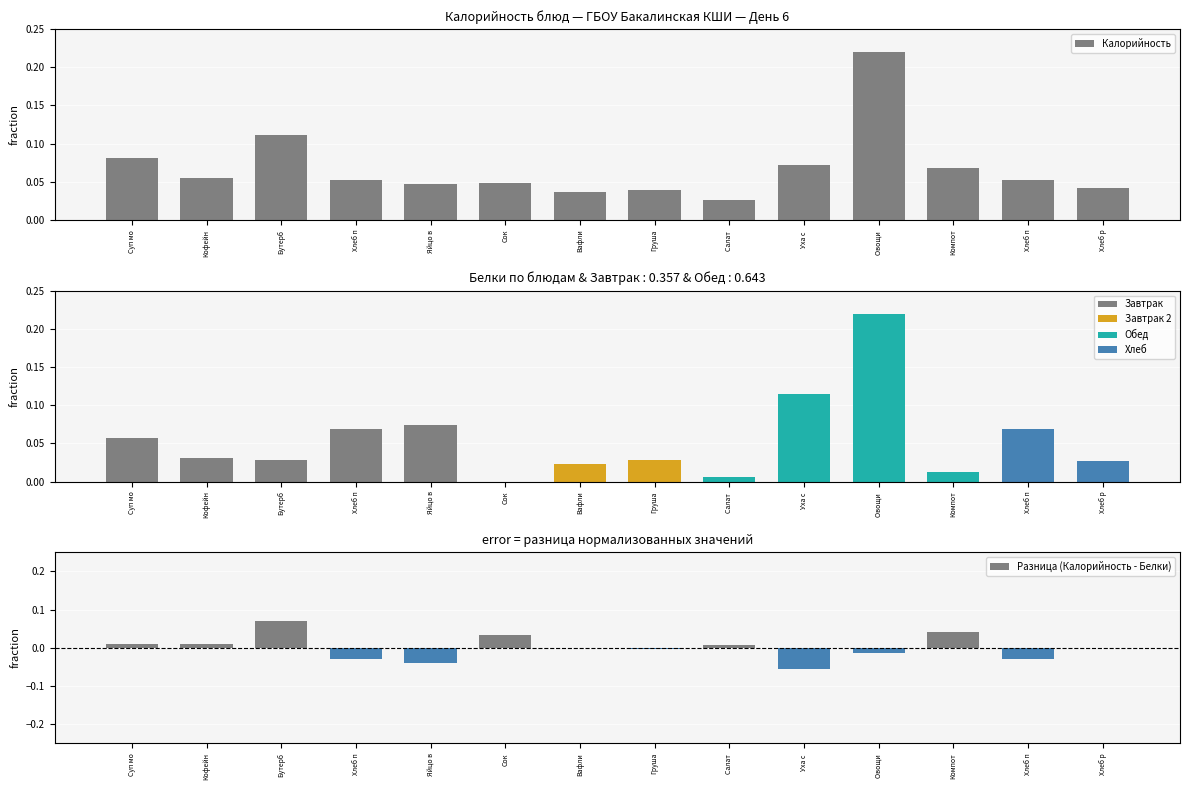

Reading right to left, transcribe all the data shown in this chart.

Калорийность: Хлеб р=0.0	Хлеб п=0.1	Компот=0.1	Овощи =0.2	Уха с =0.1	Салат =0.0	Груша=0.0	Вафли=0.0	Сок=0.0	Яйцо в=0.0	Хлеб п=0.1	Бутерб=0.1	Кофейн=0.1	Суп мо=0.1
Разница (Калорийность - Белки): Хлеб р=0.0	Хлеб п=-0.0	Компот=0.0	Овощи =-0.0	Уха с =-0.1	Салат =0.0	Груша=-0.0	Вафли=0.0	Сок=0.0	Яйцо в=-0.0	Хлеб п=-0.0	Бутерб=0.1	Кофейн=0.0	Суп мо=0.0